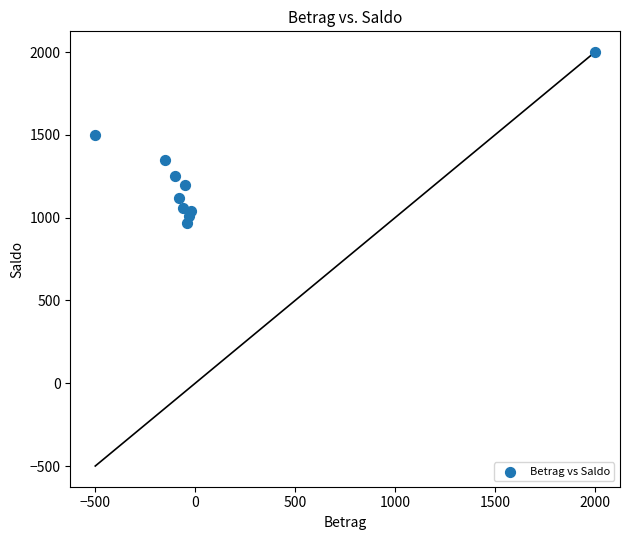

What is the range of Y values (max minus min)?

1030